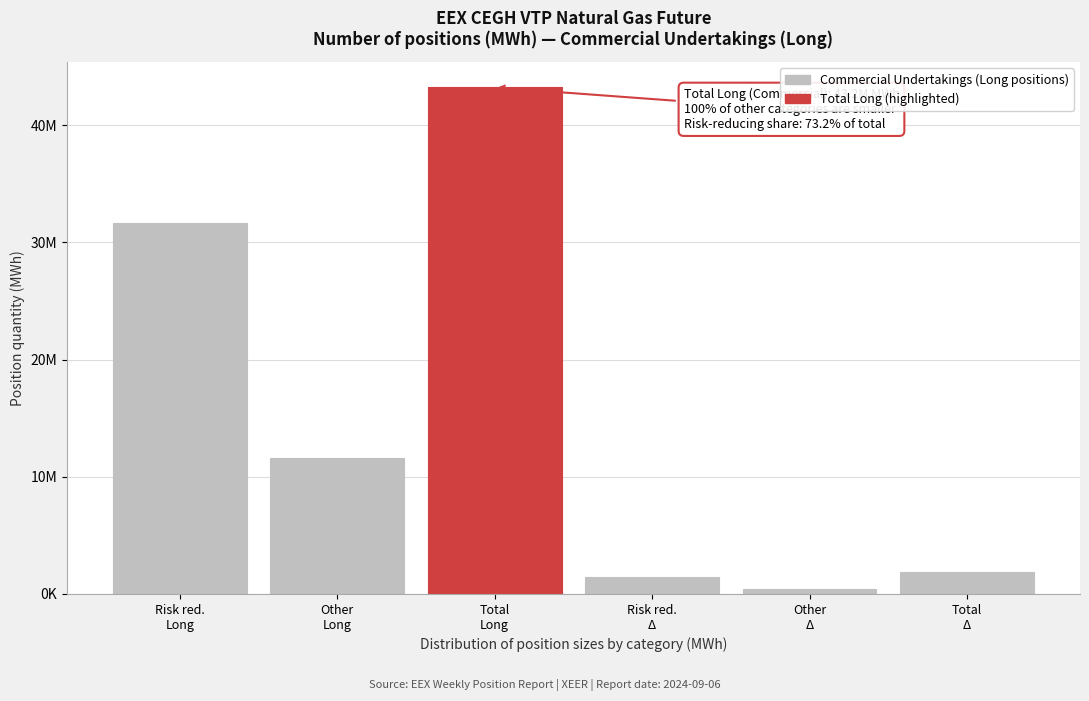

Does the chart contain any negative values?

No